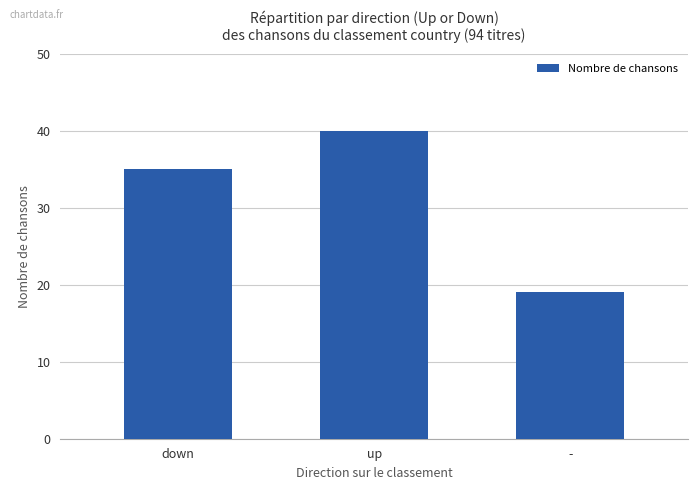

Reading left to right, transcribe all the data shown in this chart.

35	40	19